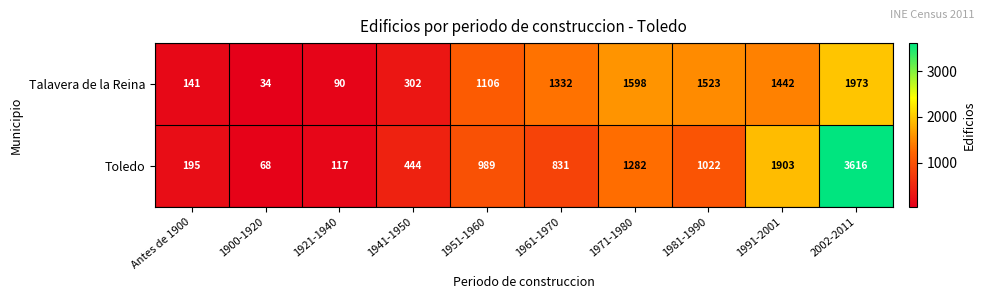

Is it true that Toledo equals 3616 at 2002-2011?

True